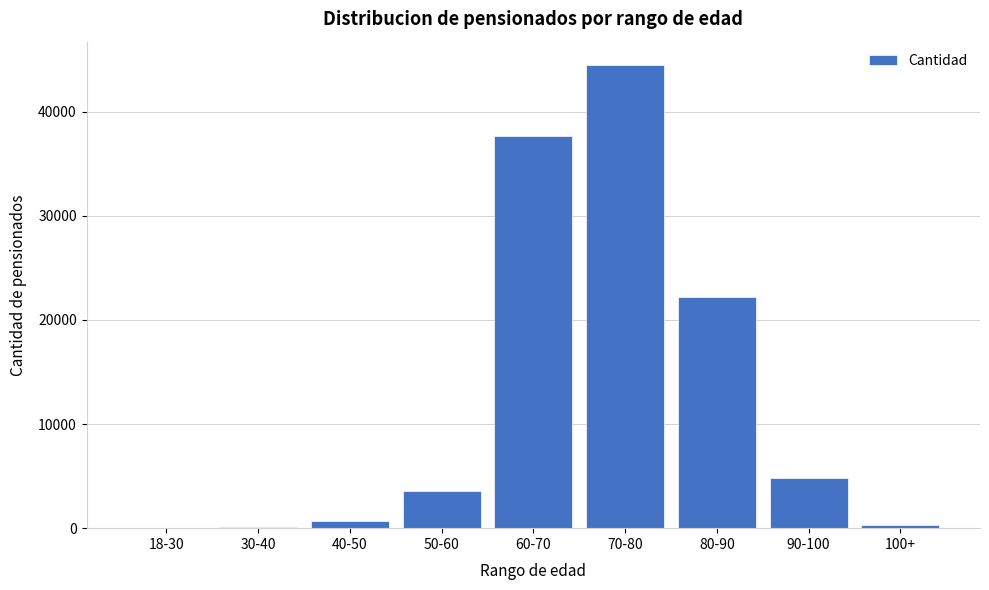

The value at 70-80 is 44491. True or false?

True